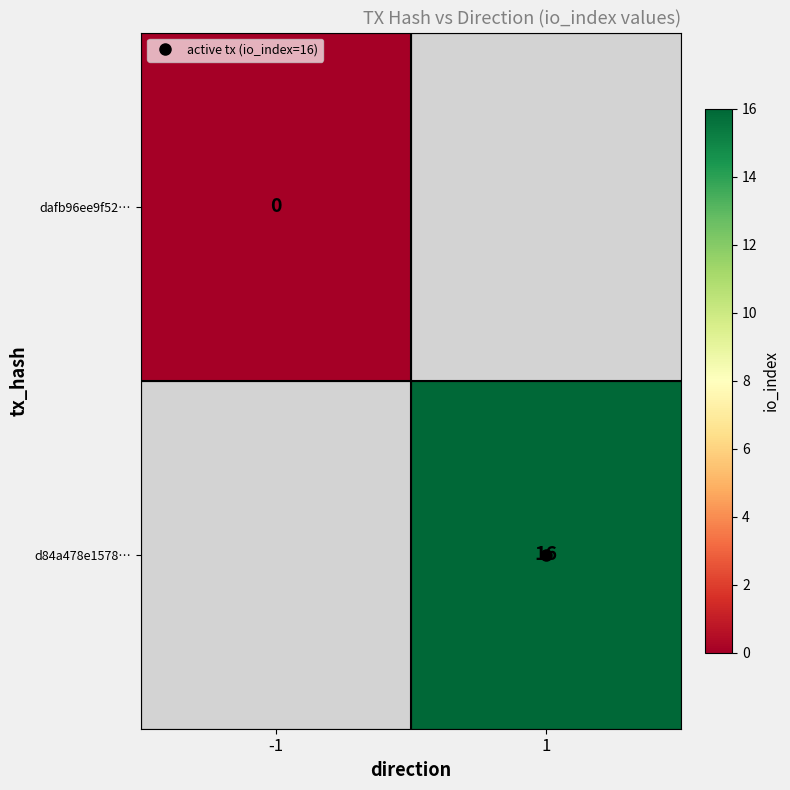

What is the maximum value shown in the chart?

16.0